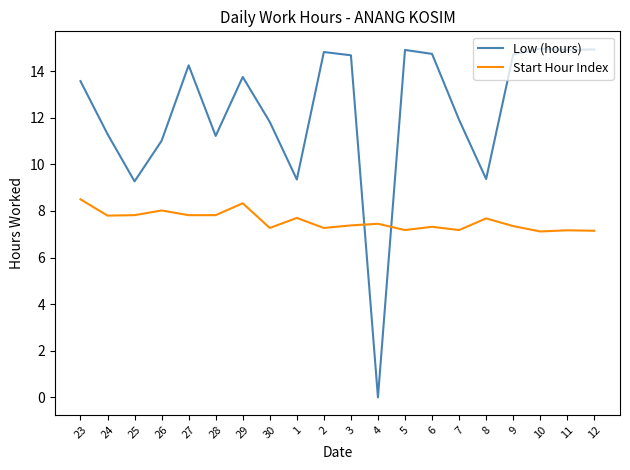

At which label does Start Hour Index reach its peak?

23